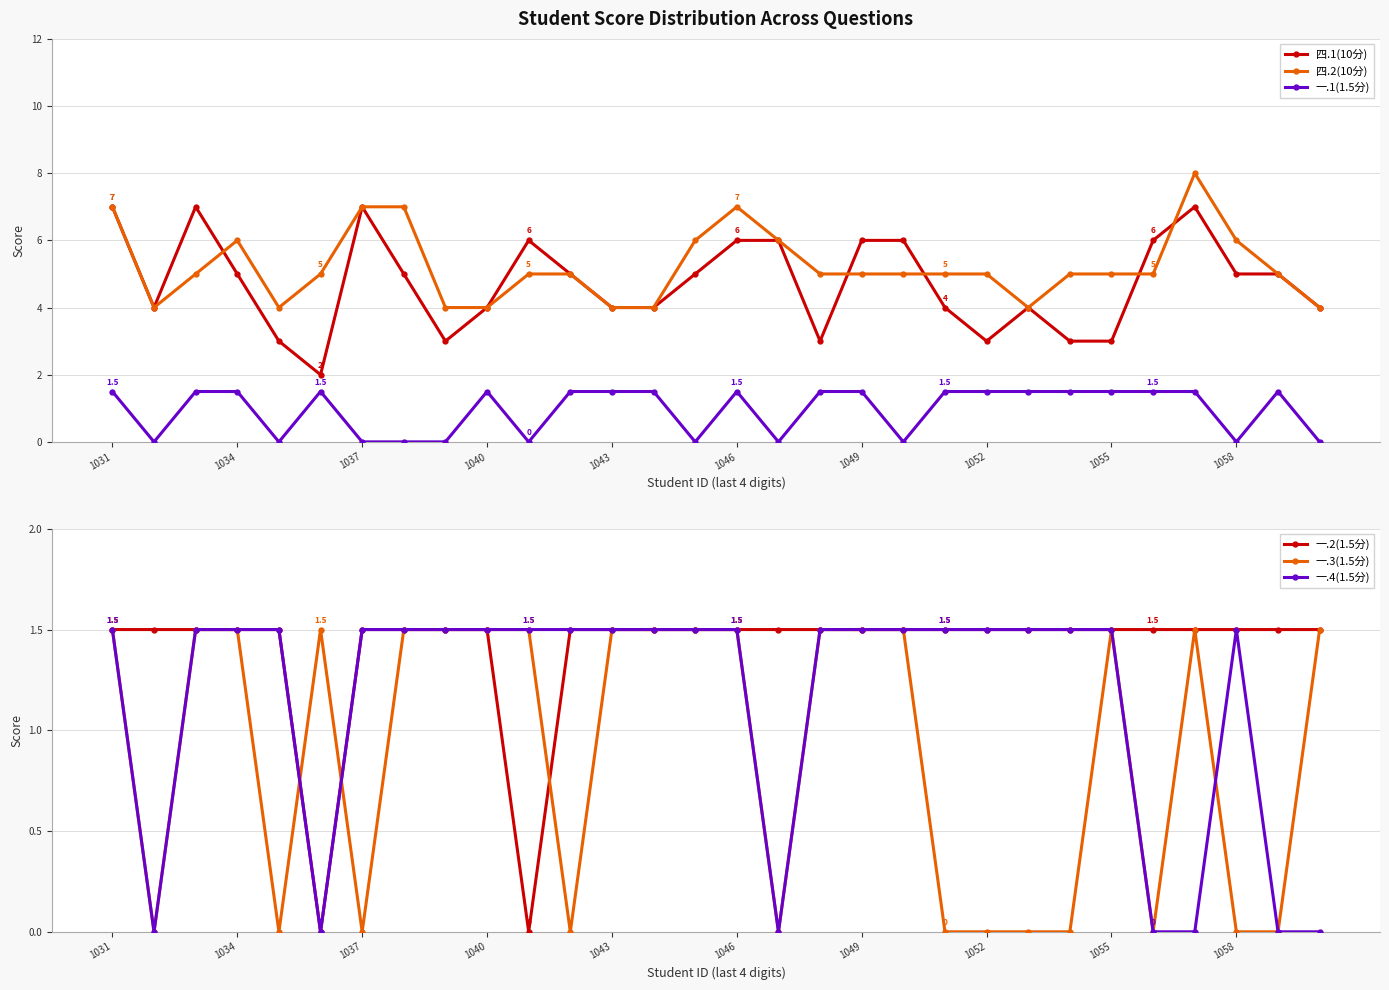

Reading left to right, list all the values displayed in this chart.

四.1(10分): 7.0	4.0	7.0	5.0	3.0	2.0	7.0	5.0	3.0	4.0	6.0	5.0	4.0	4.0	5.0	6.0	6.0	3.0	6.0	6.0	4.0	3.0	4.0	3.0	3.0	6.0	7.0	5.0	5.0	4.0
四.2(10分): 7.0	4.0	5.0	6.0	4.0	5.0	7.0	7.0	4.0	4.0	5.0	5.0	4.0	4.0	6.0	7.0	6.0	5.0	5.0	5.0	5.0	5.0	4.0	5.0	5.0	5.0	8.0	6.0	5.0	4.0
一.1(1.5分): 1.5	0.0	1.5	1.5	0.0	1.5	0.0	0.0	0.0	1.5	0.0	1.5	1.5	1.5	0.0	1.5	0.0	1.5	1.5	0.0	1.5	1.5	1.5	1.5	1.5	1.5	1.5	0.0	1.5	0.0
一.2(1.5分): 1.5	1.5	1.5	1.5	1.5	0.0	1.5	1.5	1.5	1.5	0.0	1.5	1.5	1.5	1.5	1.5	1.5	1.5	1.5	1.5	1.5	1.5	1.5	1.5	1.5	1.5	1.5	1.5	1.5	1.5
一.3(1.5分): 1.5	0.0	1.5	1.5	0.0	1.5	0.0	1.5	1.5	1.5	1.5	0.0	1.5	1.5	1.5	1.5	0.0	1.5	1.5	1.5	0.0	0.0	0.0	0.0	1.5	0.0	1.5	0.0	0.0	1.5
一.4(1.5分): 1.5	0.0	1.5	1.5	1.5	0.0	1.5	1.5	1.5	1.5	1.5	1.5	1.5	1.5	1.5	1.5	0.0	1.5	1.5	1.5	1.5	1.5	1.5	1.5	1.5	0.0	0.0	1.5	0.0	0.0